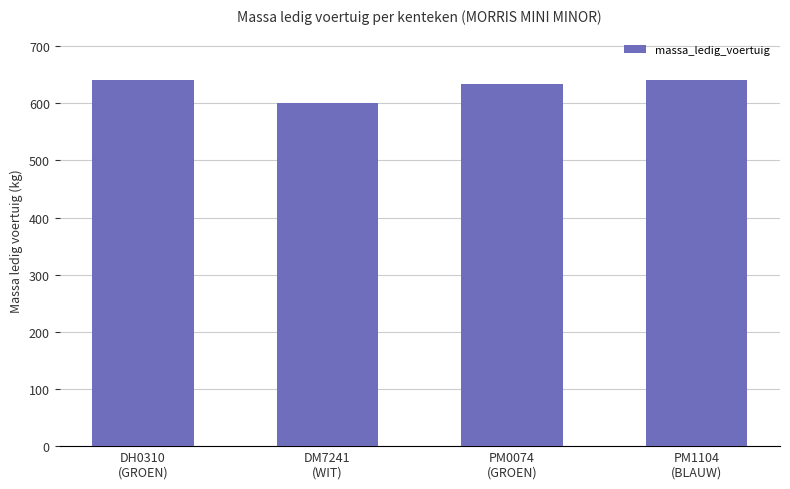

What is the ratio of the value at DM7241
(WIT) to the value at PM0074
(GROEN)?

0.9